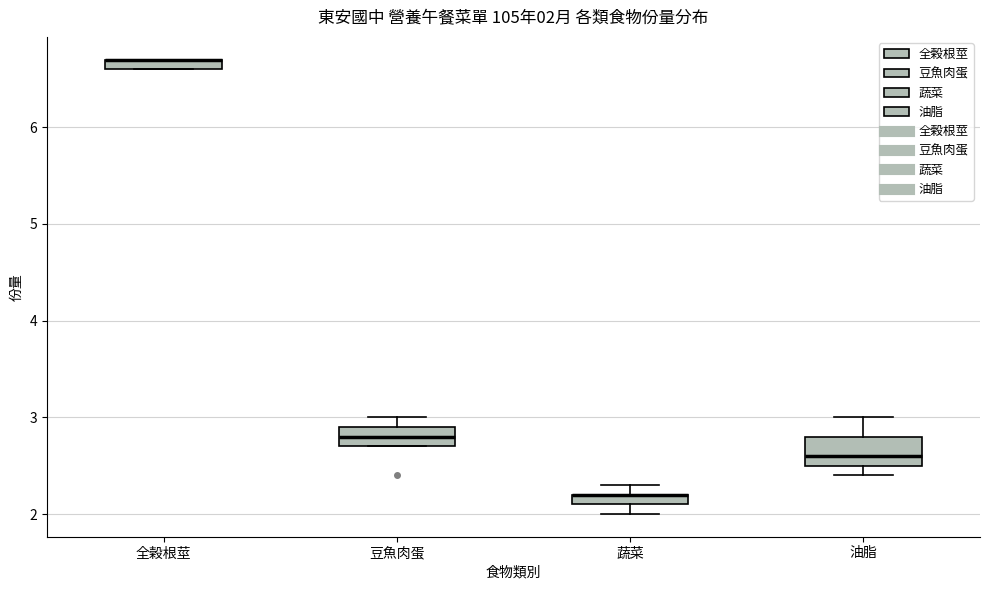

Comparing the boxes themselves (not the whiskers), which one is the tallest?

油脂